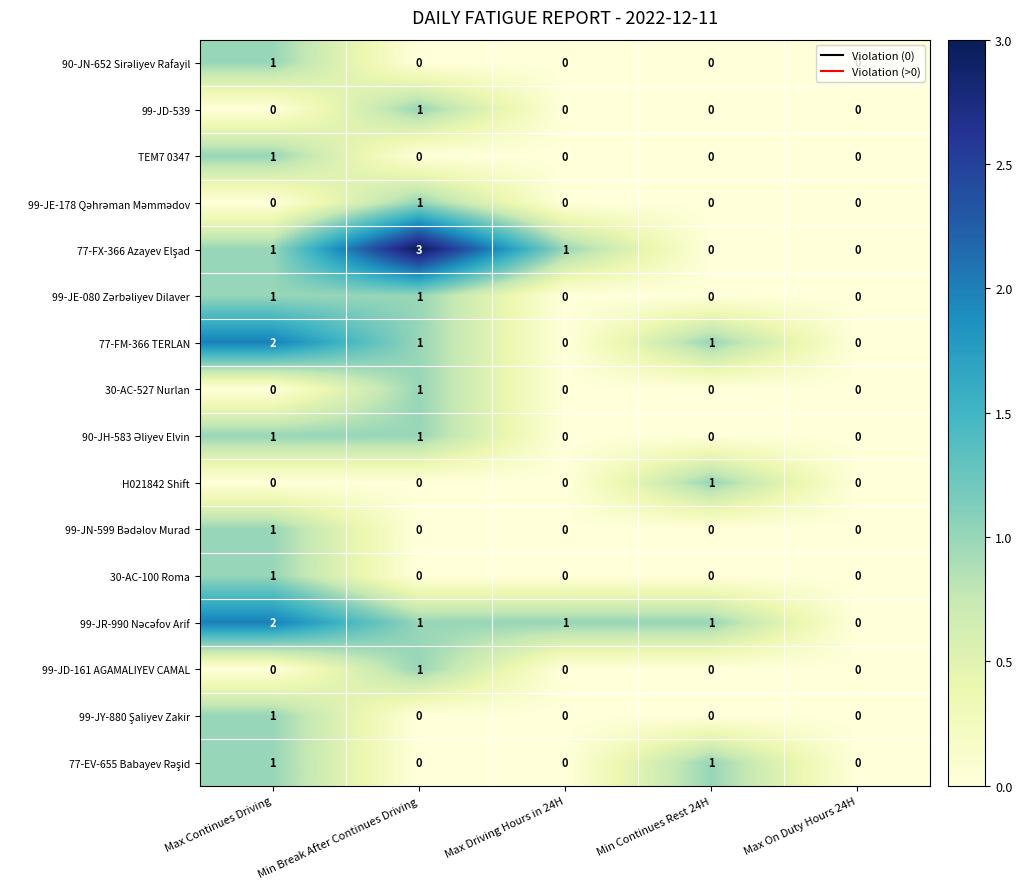

What is the spread (max minus min) of values at Min Break After Continues Driving?

3